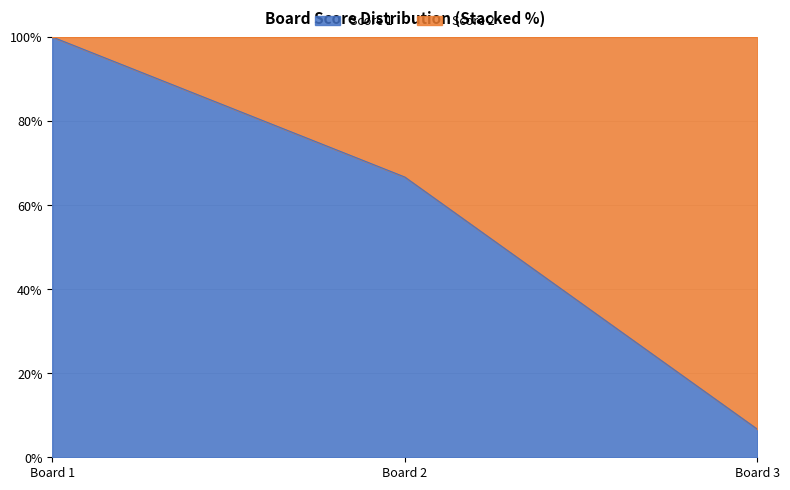

What is the smallest value displayed?

6.7